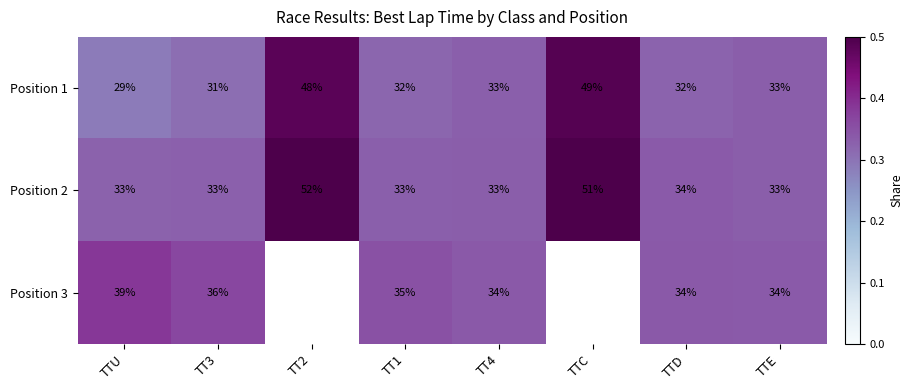

Which category has the lowest value in the Position 1 series?

TTU